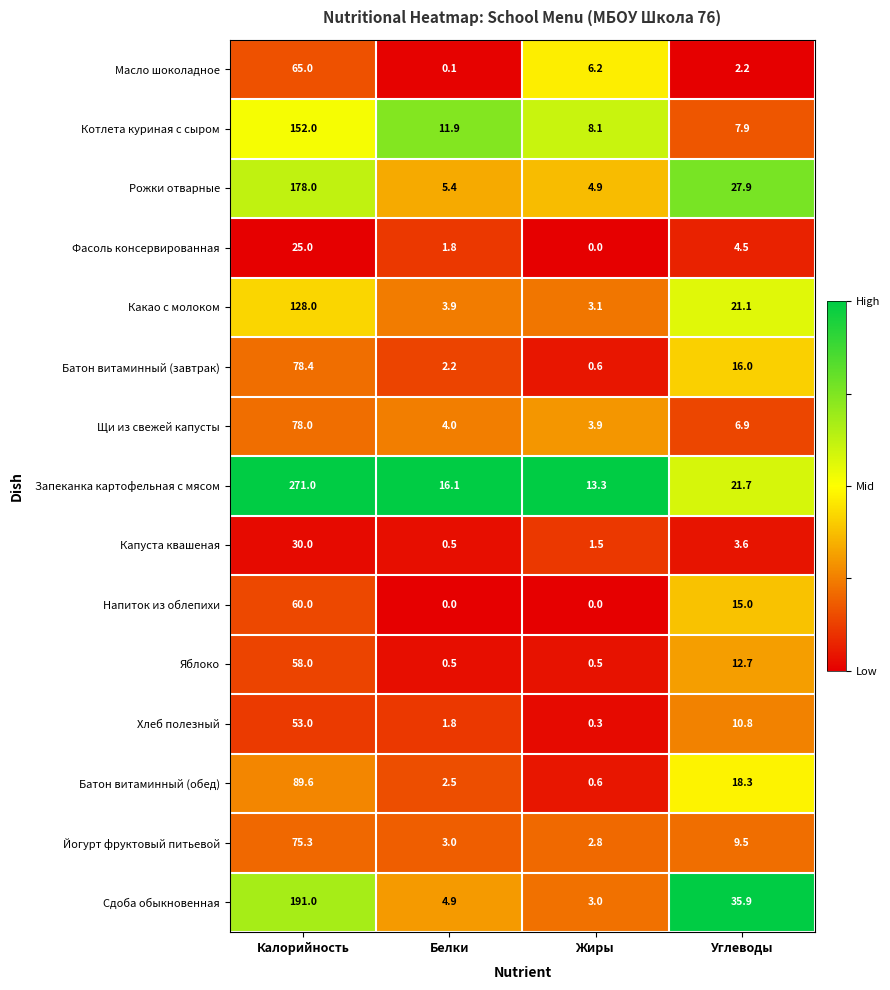

At which label is Капуста квашеная closest to 15?

Углеводы